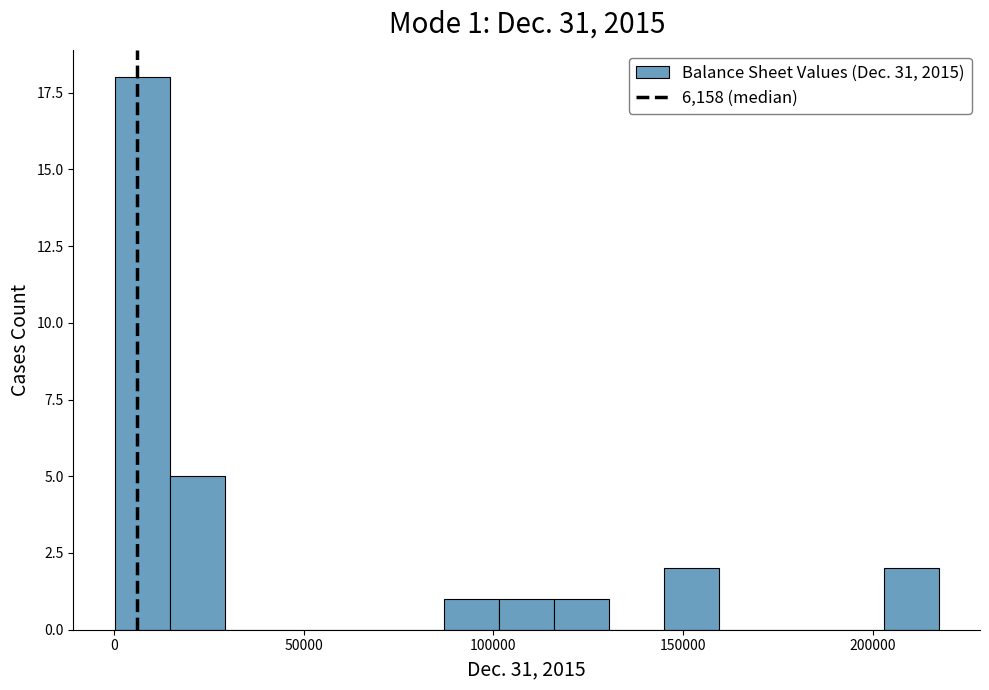

Read against the x-axis, roughly where is the centre of the tallest bar?

5000